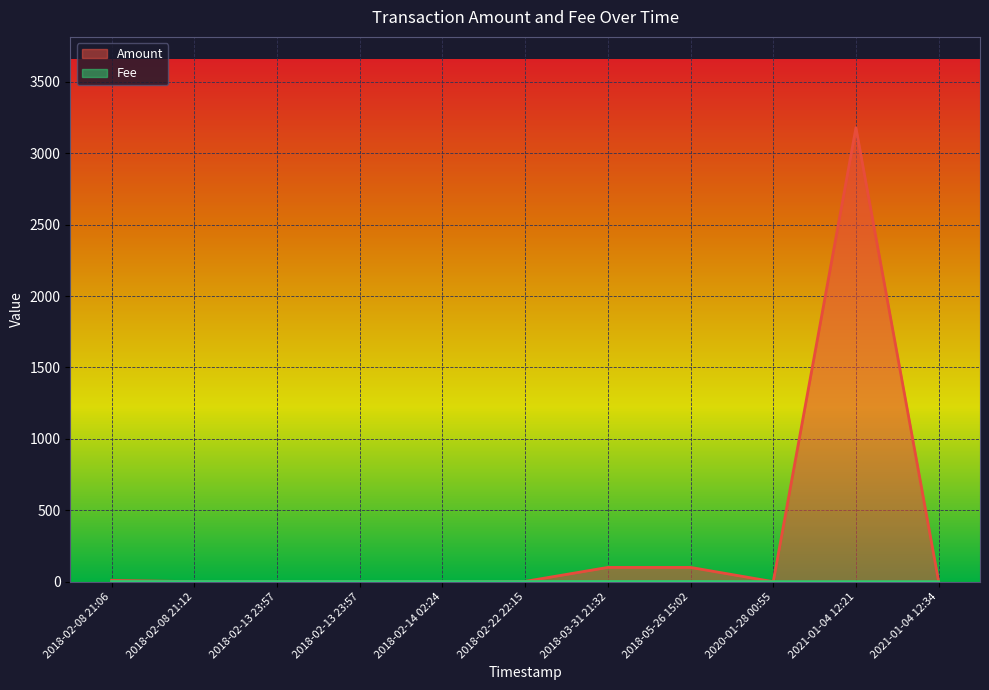

Is the value of Fee at 2018-02-22 22:15 greater than the value of Amount at 2018-03-31 21:32?

No